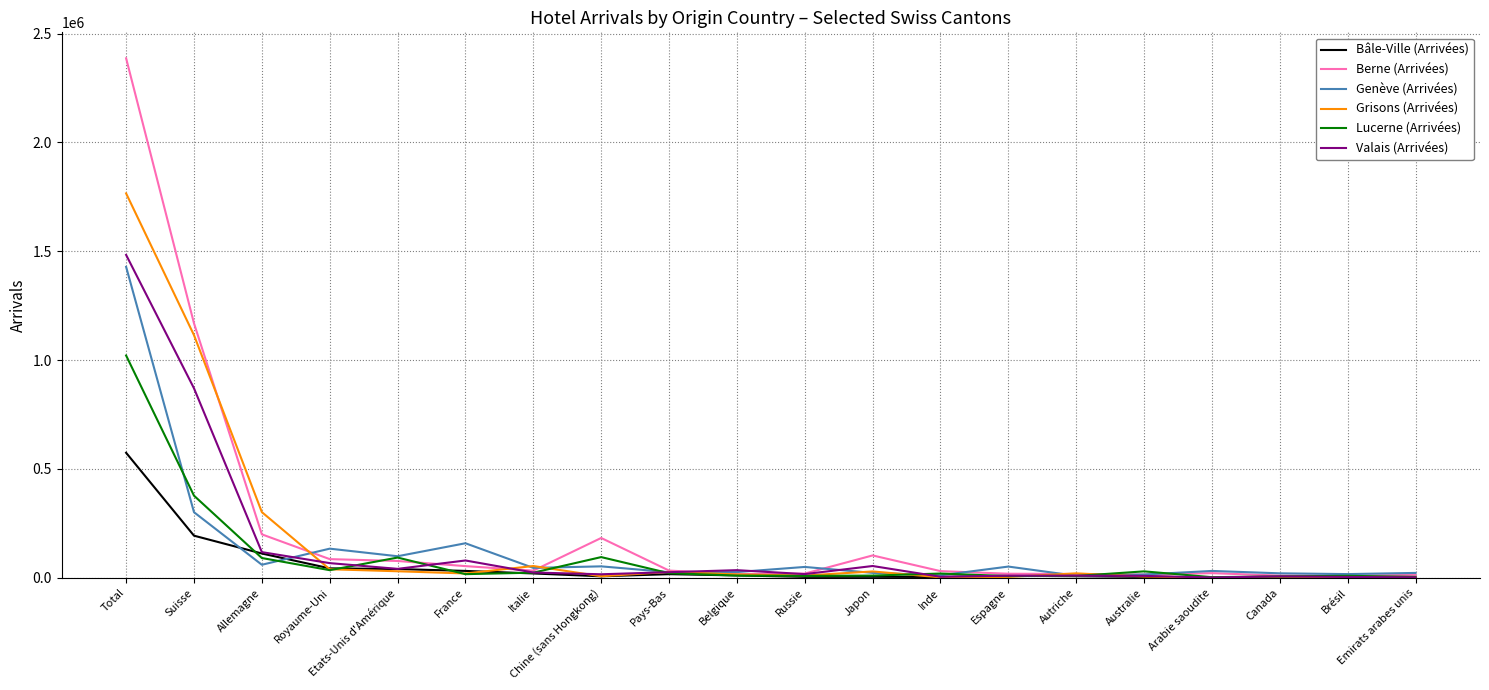

What is the difference between the maximum and second lowest values in the Bâle-Ville (Arrivées) series?

573167